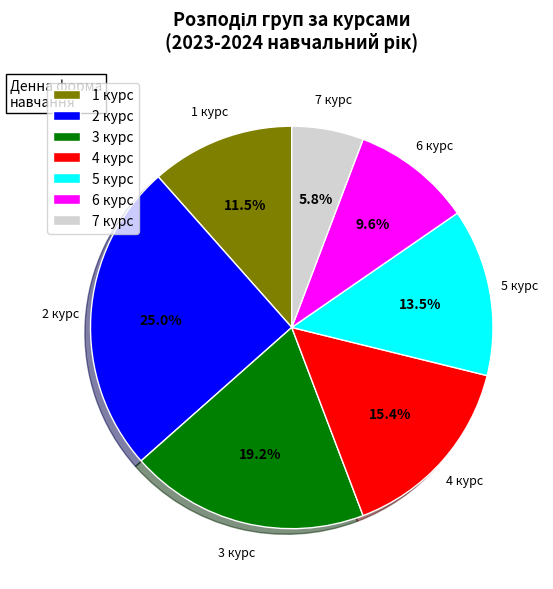

Approximately how many times larger is the value at 5 курс compared to 2 курс?

0.5